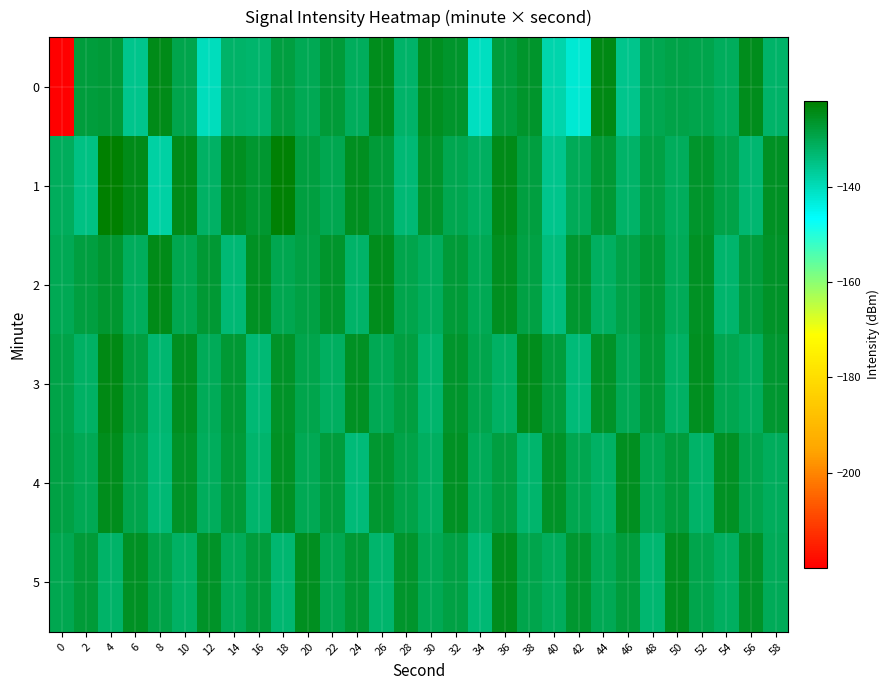

Reading left to right, extract all data points from this chart.

0: 0=-219.9	2=-127.9	4=-127.6	6=-135.6	8=-124.4	10=-129.5	12=-140.2	14=-132.1	16=-132.7	18=-128.3	20=-130.3	22=-127.7	24=-131.1	26=-125.1	28=-132.4	30=-125.3	32=-126.3	34=-140.5	36=-128.2	38=-126.7	40=-138.7	42=-142.4	44=-124.1	46=-135.8	48=-129.9	50=-129.3	52=-129.6	54=-131.3	56=-124.8	58=-132.3
1: 0=-131.0	2=-134.9	4=-122.1	6=-124.6	8=-137.9	10=-124.6	12=-131.9	14=-125.4	16=-126.8	18=-122.9	20=-128.5	22=-130.1	24=-125.3	26=-127.8	28=-133.2	30=-126.4	32=-129.9	34=-131.5	36=-124.7	38=-128.3	40=-135.6	42=-130.8	44=-127.2	46=-132.4	48=-128.9	50=-131.0	52=-126.6	54=-129.3	56=-133.1	58=-125.8
2: 0=-130.5	2=-128.3	4=-126.7	6=-131.2	8=-124.5	10=-129.8	12=-127.3	14=-133.4	16=-125.9	18=-130.1	20=-128.7	22=-126.4	24=-132.1	26=-124.8	28=-129.5	30=-131.0	32=-127.6	34=-130.3	36=-125.2	38=-128.9	40=-134.2	42=-126.8	44=-131.5	46=-129.0	48=-127.4	50=-130.7	52=-125.6	54=-132.8	56=-128.1	58=-126.3
3: 0=-129.2	2=-131.7	4=-124.3	6=-128.6	8=-132.9	10=-125.4	12=-130.8	14=-127.1	16=-133.5	18=-126.0	20=-129.7	22=-131.3	24=-125.7	26=-130.2	28=-128.4	30=-132.6	32=-126.5	34=-129.4	36=-131.8	38=-124.9	40=-128.2	42=-133.7	44=-126.1	46=-130.5	48=-127.8	50=-132.0	52=-125.3	54=-129.9	56=-131.1	58=-126.7
4: 0=-128.8	2=-130.4	4=-125.1	6=-129.7	8=-133.2	10=-126.3	12=-131.0	14=-127.5	16=-132.8	18=-125.6	20=-130.3	22=-128.1	24=-133.9	26=-126.8	28=-129.1	30=-131.4	32=-125.9	34=-130.6	36=-128.3	38=-132.5	40=-126.2	42=-129.8	44=-131.7	46=-125.4	48=-130.0	50=-127.9	52=-132.3	54=-125.7	56=-129.5	58=-131.2
5: 0=-130.1	2=-127.6	4=-132.4	6=-125.8	8=-129.3	10=-131.9	12=-126.0	14=-130.7	16=-128.2	18=-133.1	20=-125.5	22=-129.9	24=-127.3	26=-132.6	28=-126.4	30=-130.2	32=-128.7	34=-133.4	36=-125.1	38=-129.6	40=-131.0	42=-126.7	44=-130.4	46=-128.0	48=-132.9	50=-125.3	52=-129.7	54=-131.5	56=-126.1	58=-130.8